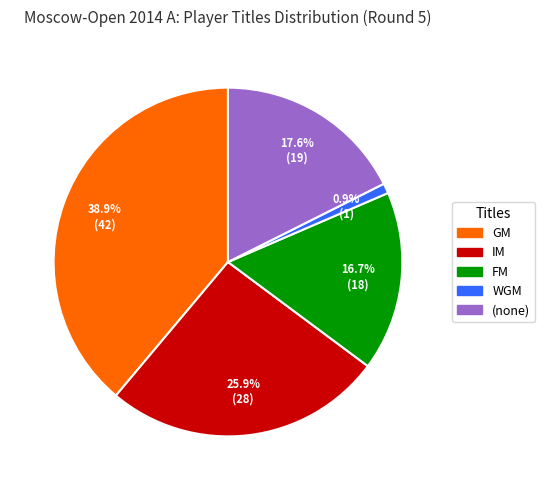

Does any single category account for the majority?

No